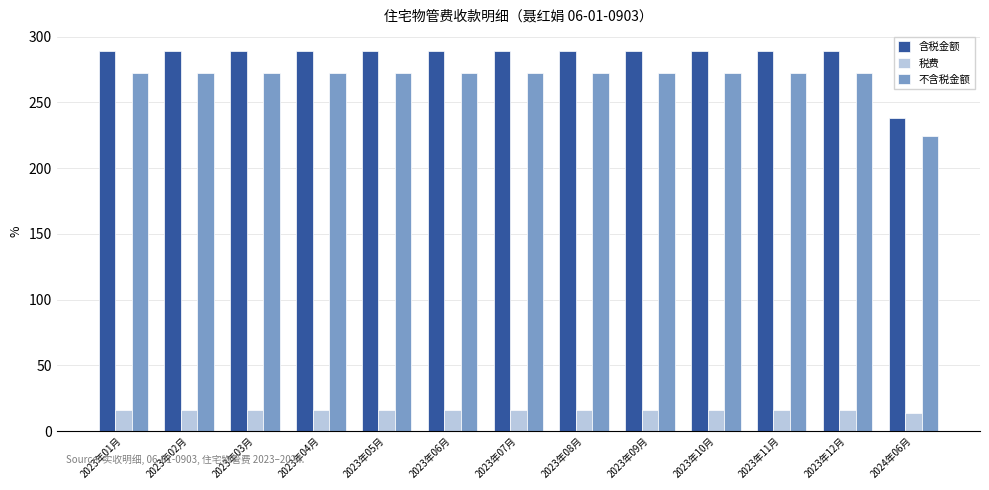

What is the spread (max minus min) of values at 2023年06月?

272.6